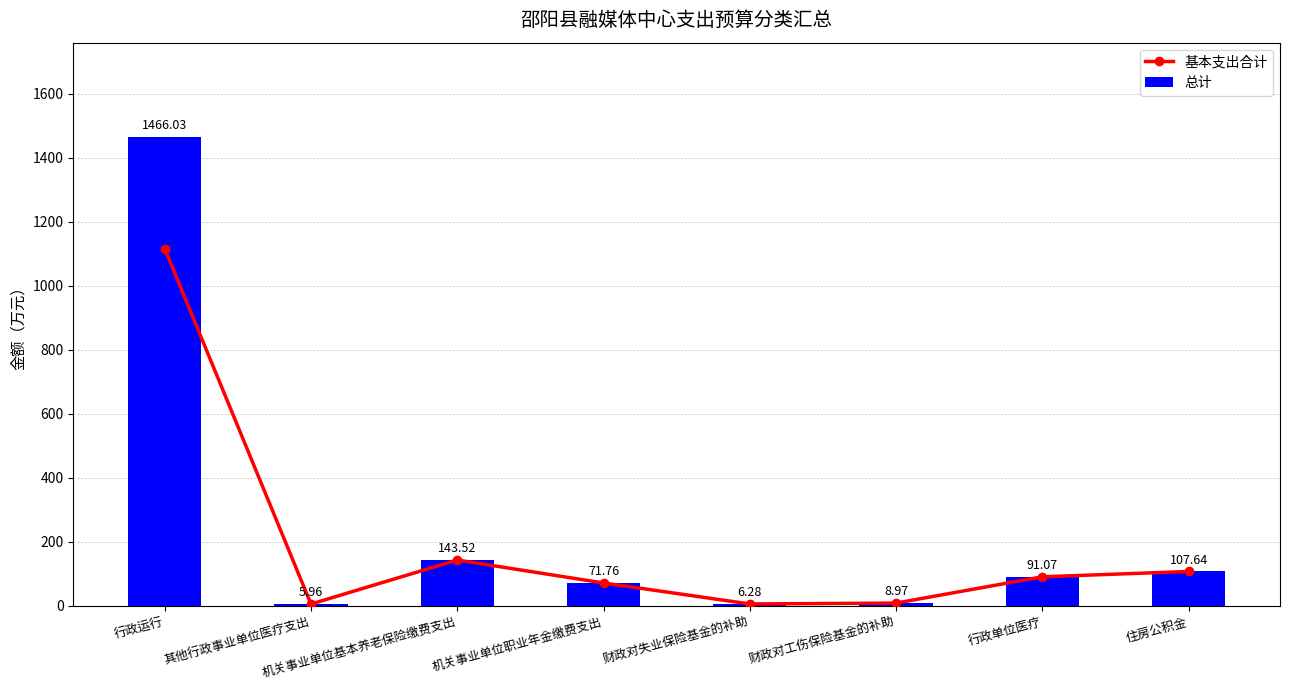

The 基本支出合计 series shows 143.5 at 机关事业单位基本养老保险缴费支出. True or false?

True